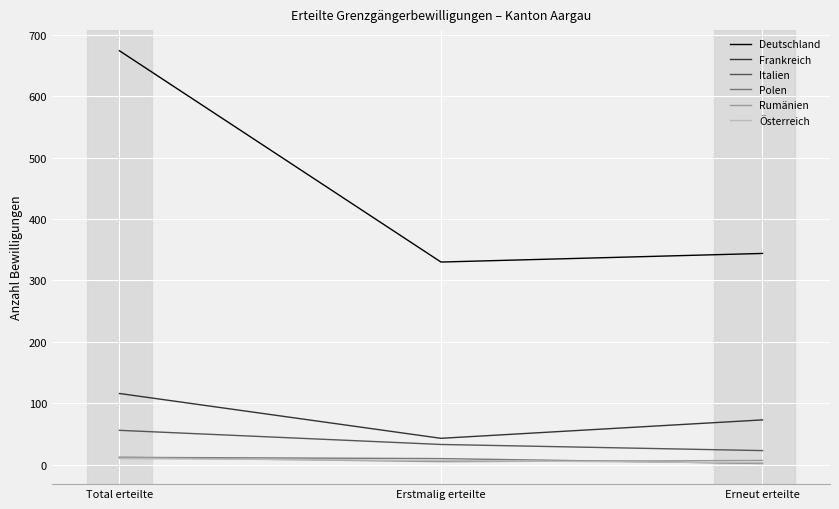

Is the value of Rumänien at Erneut erteilte greater than the value of Italien at Erneut erteilte?

No